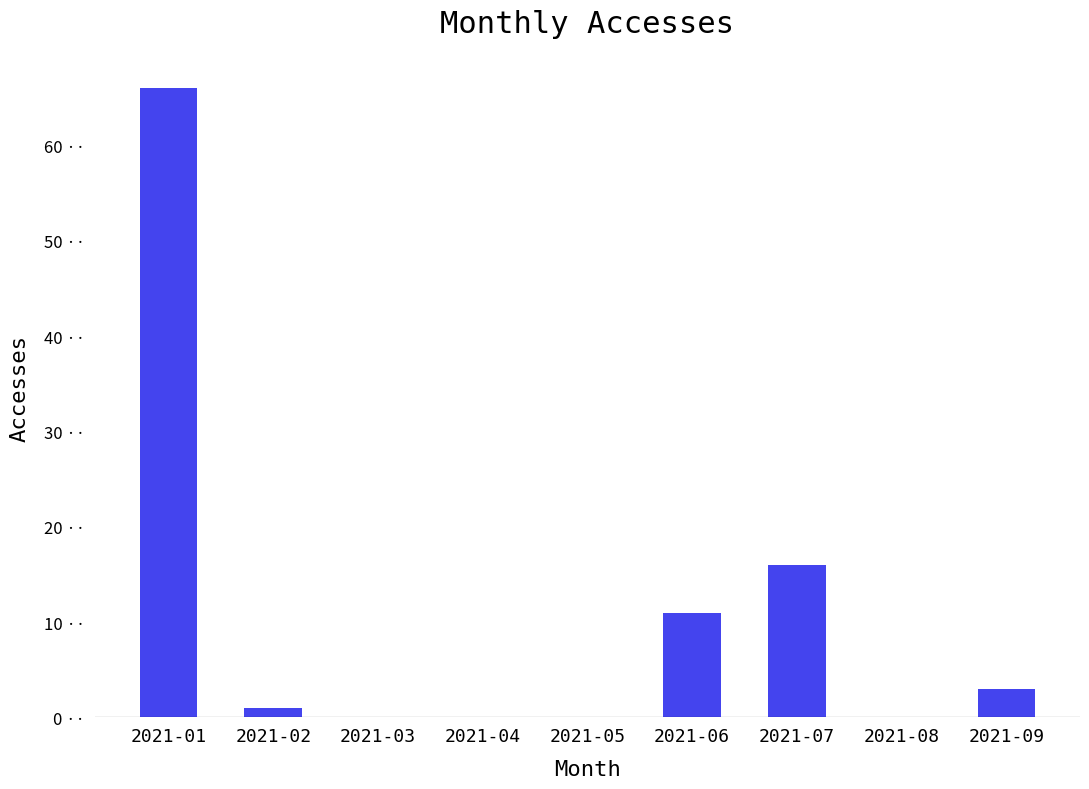

The value at 2021-09 is 3. True or false?

True